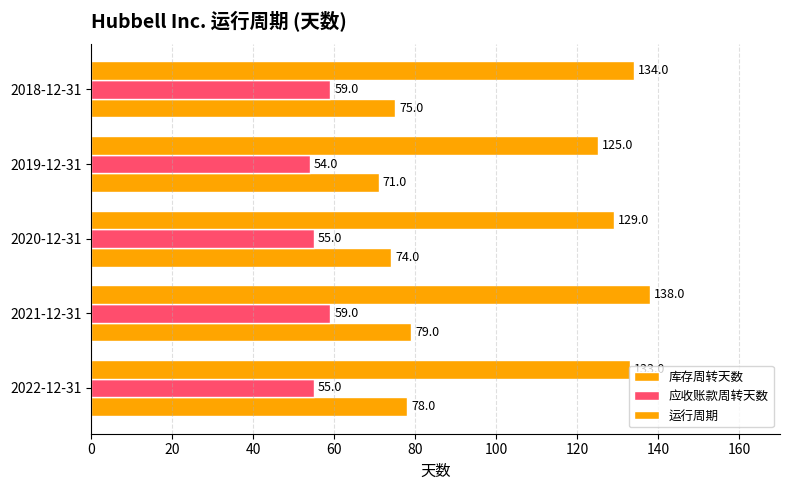

Which series has the widest spread of values?

运行周期